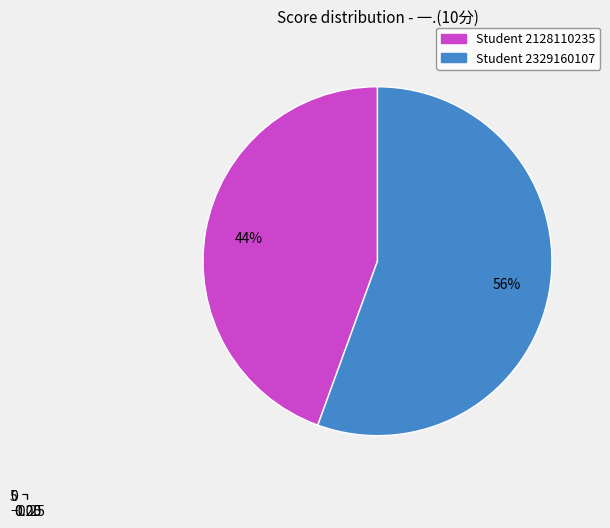

What percentage is the 2128110235 slice, to the nearest percent?

44%